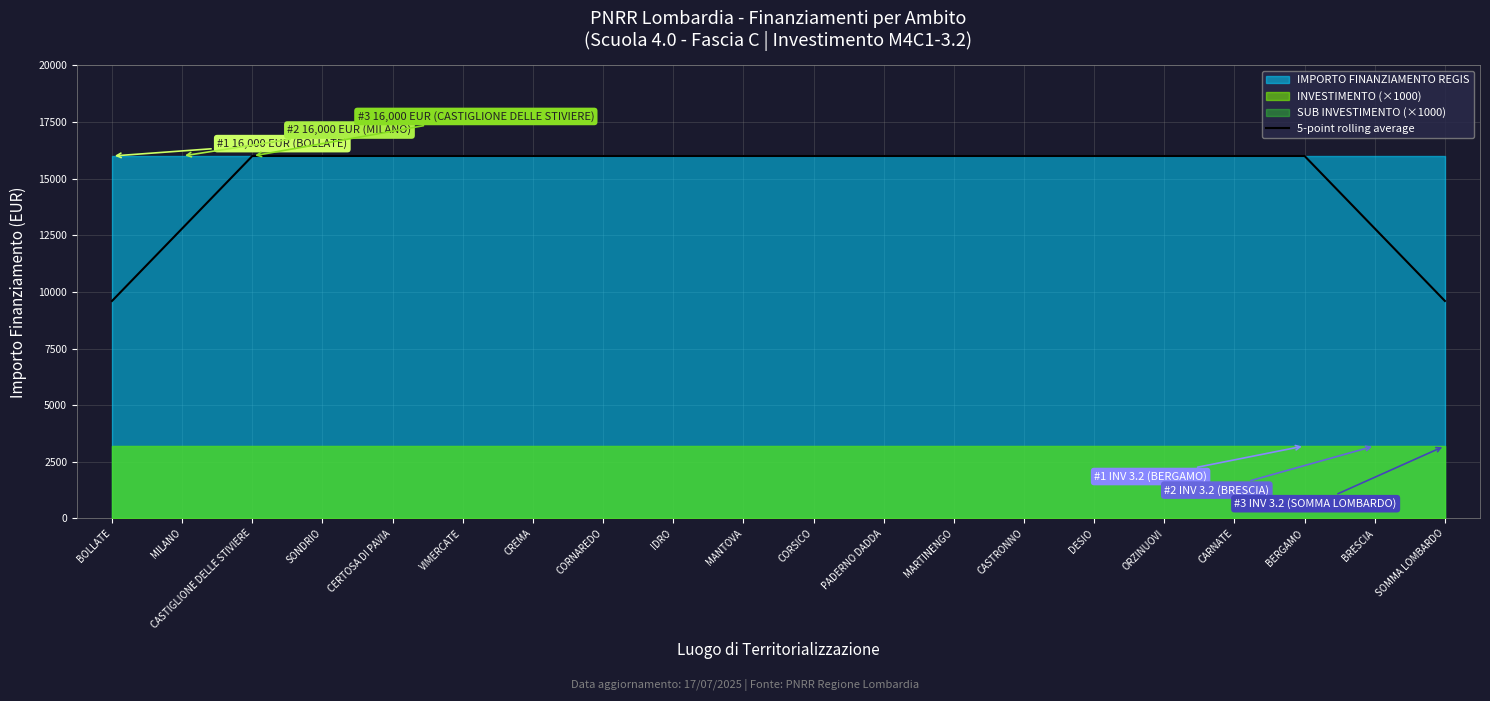

The 5-point rolling average series shows 9959 at MANTOVA. True or false?

False